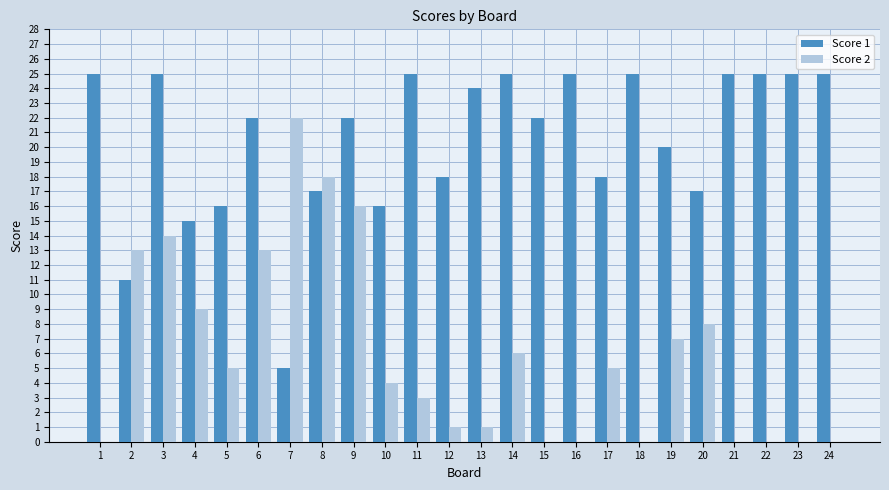

Which series changed the most between 1 and 6?

Score 2